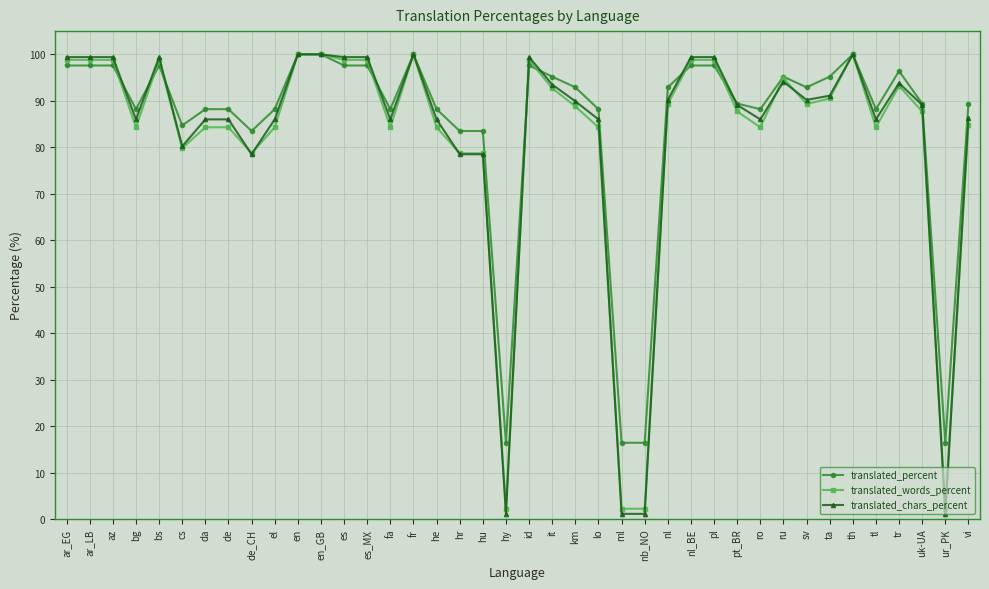

What is the difference between the highest and lowest values at nl?

3.6